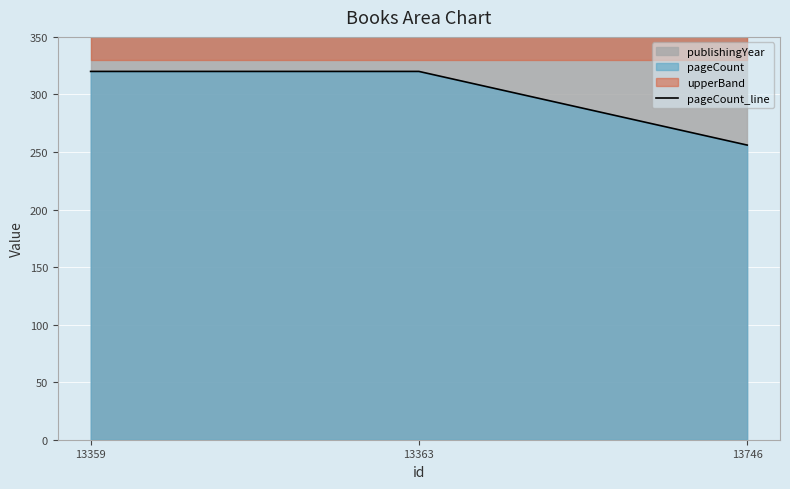

Is it true that the value at 13363 is 320?

True